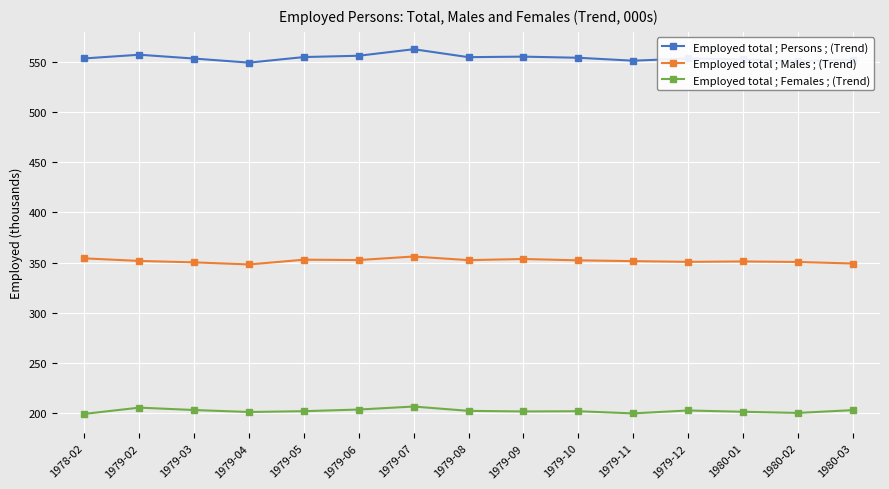

Which series has the widest spread of values?

Employed total ; Persons ; (Trend)